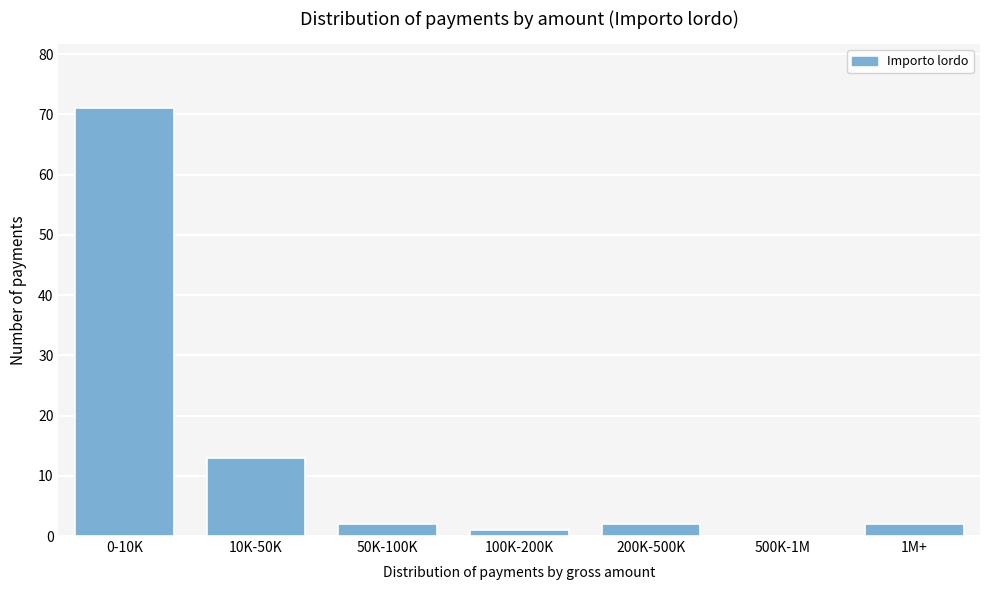

Reading left to right, what are all the values shown in this chart?

0-10K=71	10K-50K=13	50K-100K=2	100K-200K=1	200K-500K=2	500K-1M=0	1M+=2